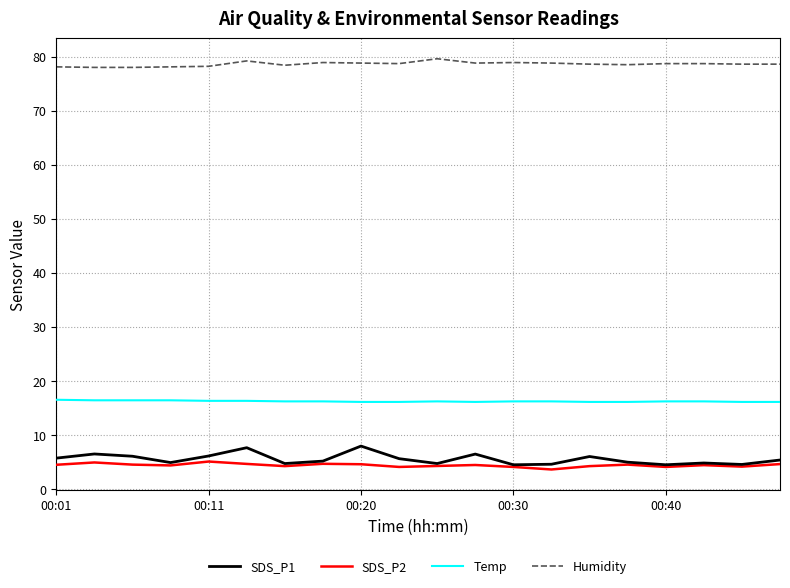

Which series has the largest total across all categories?

Humidity